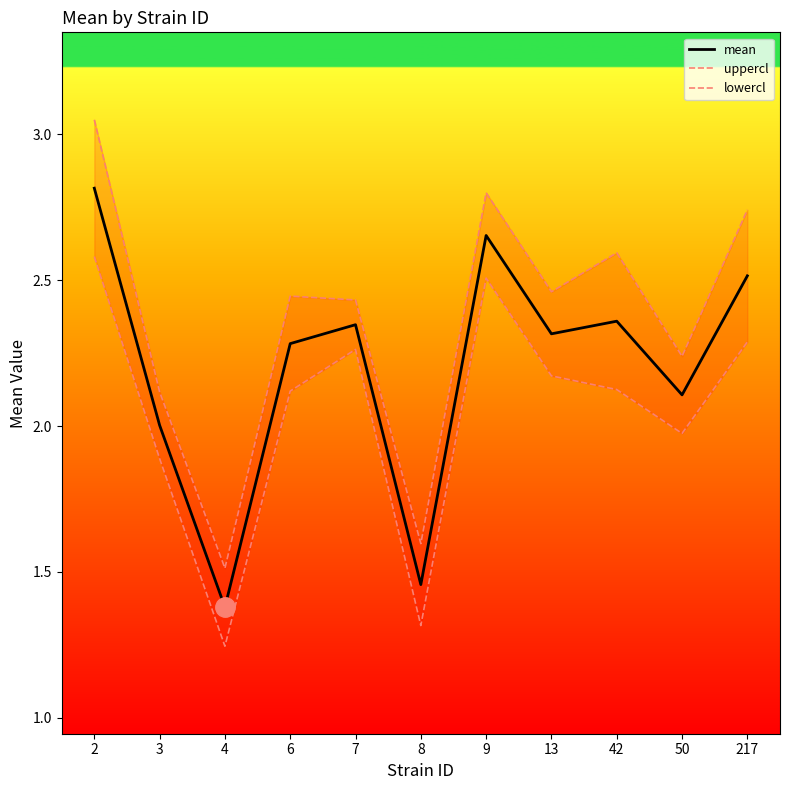

True or false: lowercl and uppercl cross at least once.

False